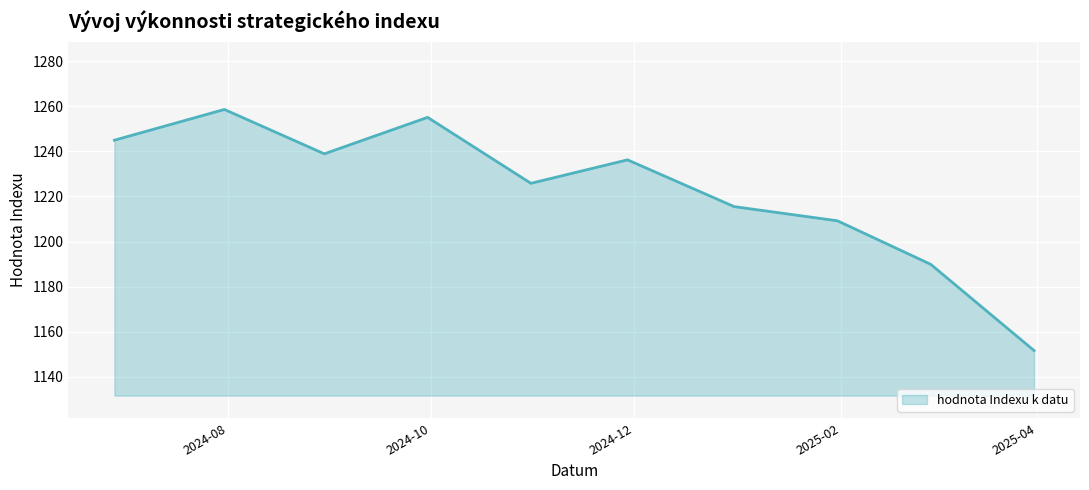

What is the maximum value shown in the chart?

1258.6